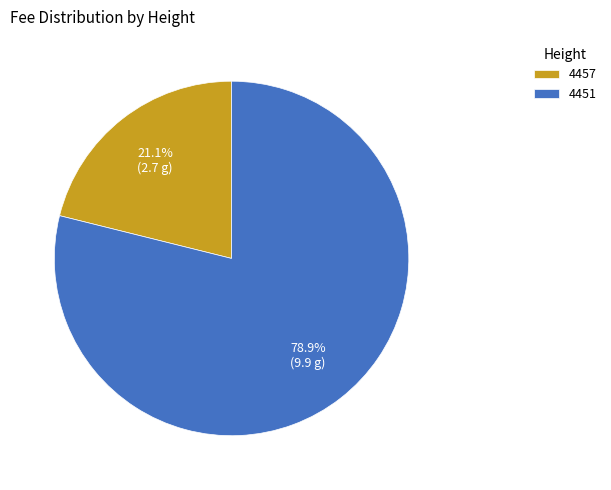

How many segments does this pie chart have?

2